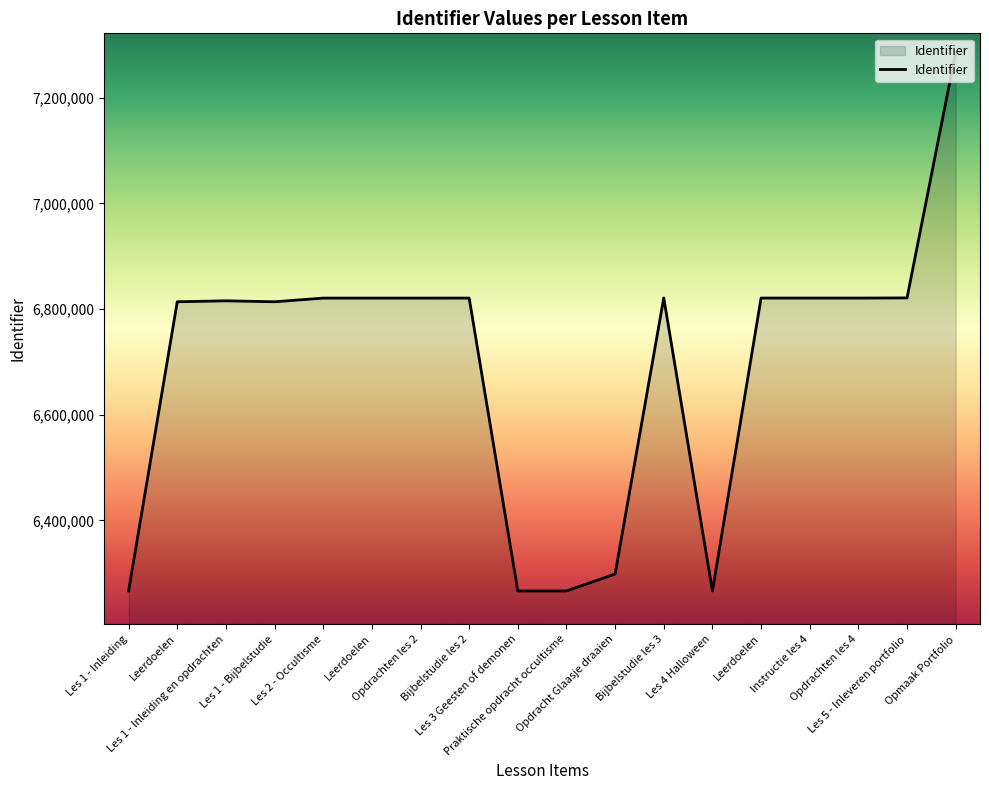

List the labels in order of value, smallest first.

Les 1 - Inleiding, Les 3 Geesten of demonen, Praktische opdracht occultisme, Les 4 Halloween, Opdracht Glaasje draaien, Leerdoelen, Les 1 - Bijbelstudie, Les 1 - Inleiding en opdrachten, Les 2 - Occultisme, Leerdoelen, Opdrachten les 2, Bijbelstudie les 2, Leerdoelen, Opdrachten les 4, Instructie les 4, Bijbelstudie les 3, Les 5 - Inleveren portfolio, Opmaak Portfolio